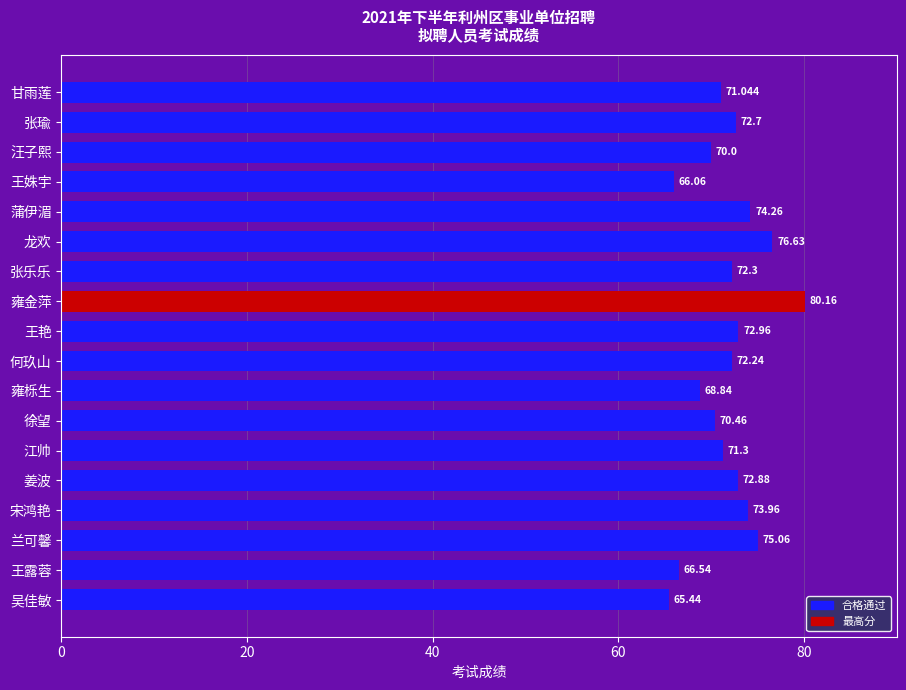

The chart shows a value of 72.9 at 姜波. True or false?

True